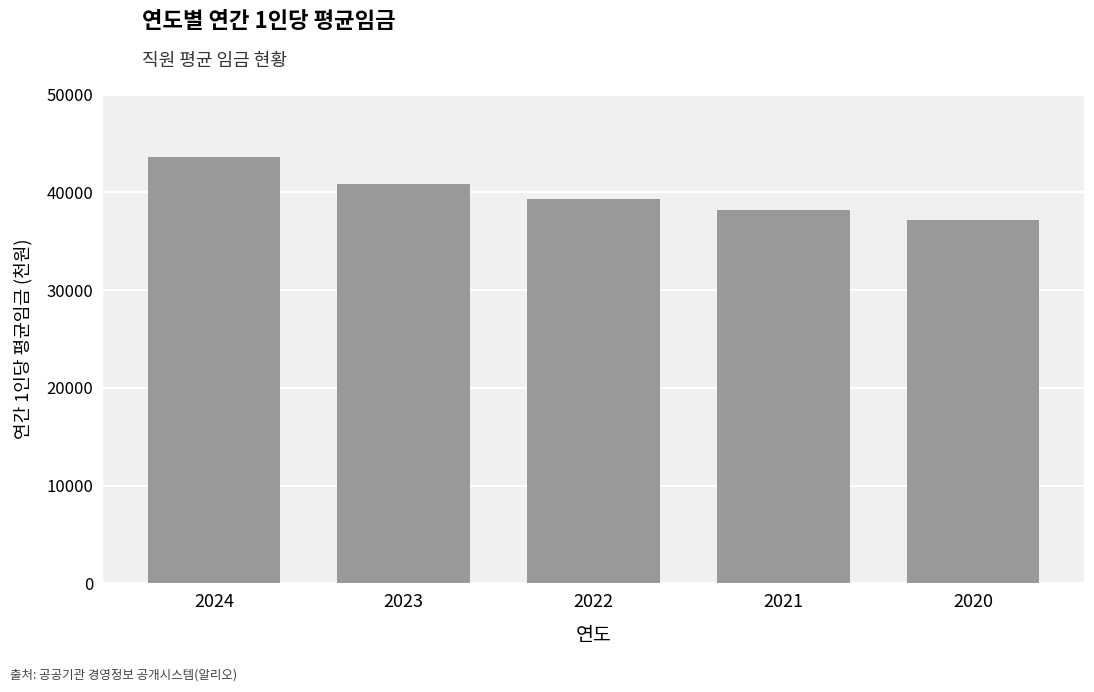

What is the average value?

39806